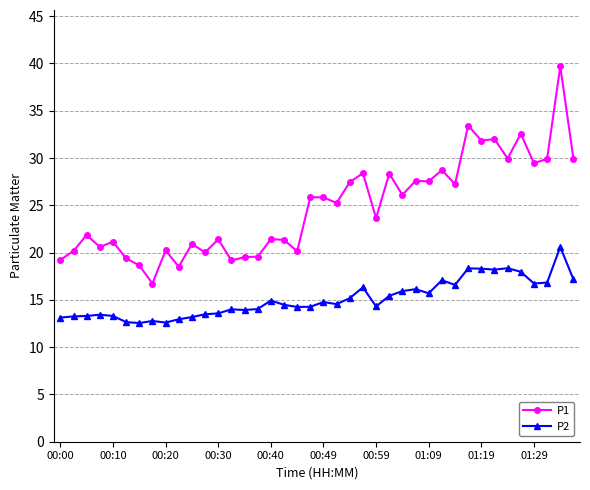

Rank the series by their maximum value, from lowest to highest.

P2, P1